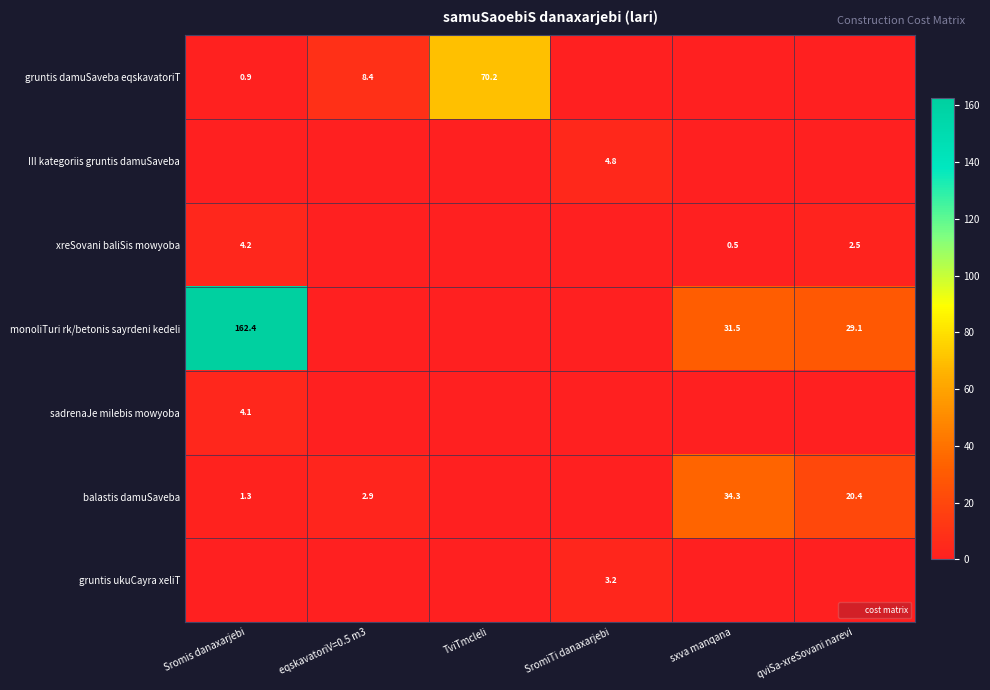

Which series changed the most between Sromis danaxarjebi and TviTmcleli?

monoliTuri rk/betonis sayrdeni kedeli